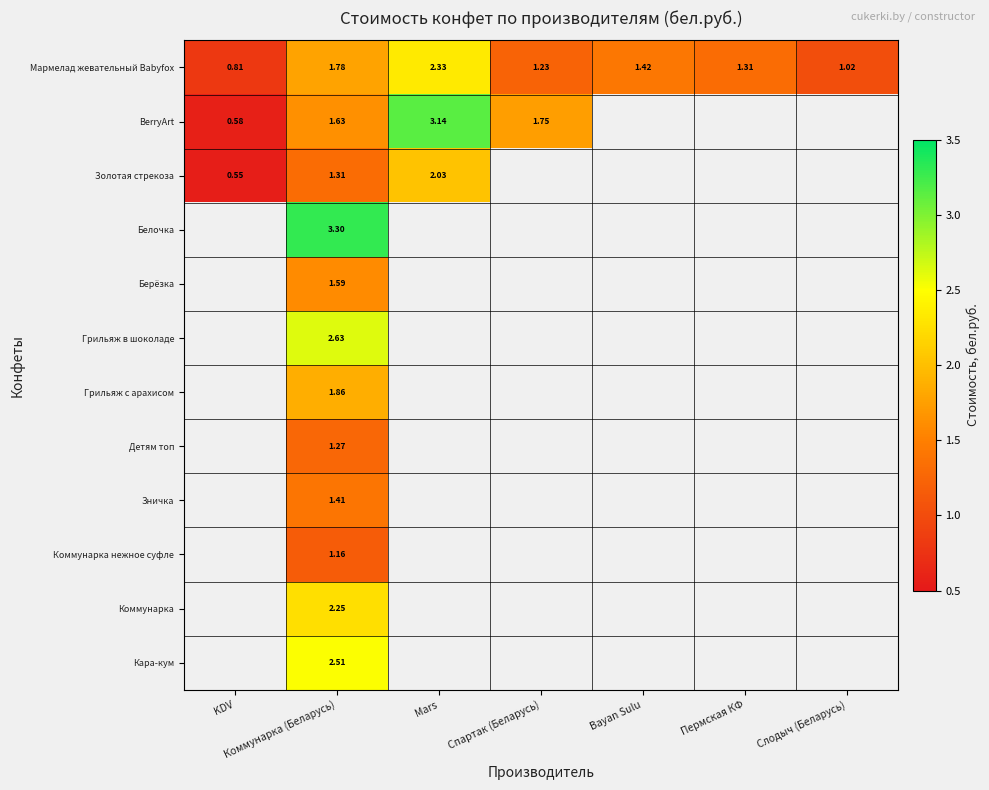

How many series are shown in this chart?

12